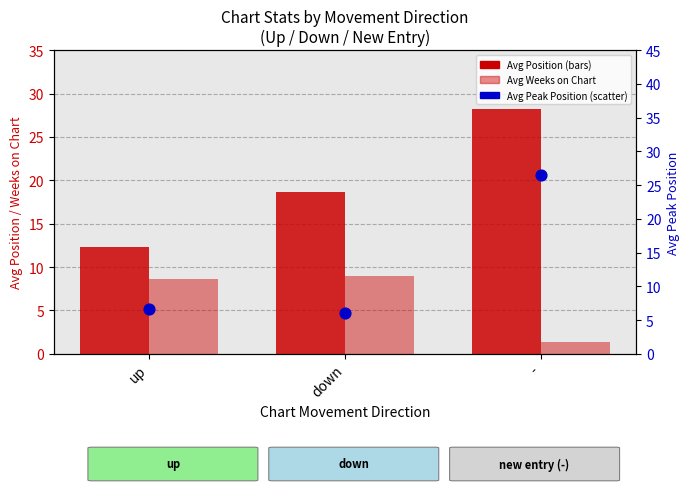

At which category is the sum across all series the highest?

-